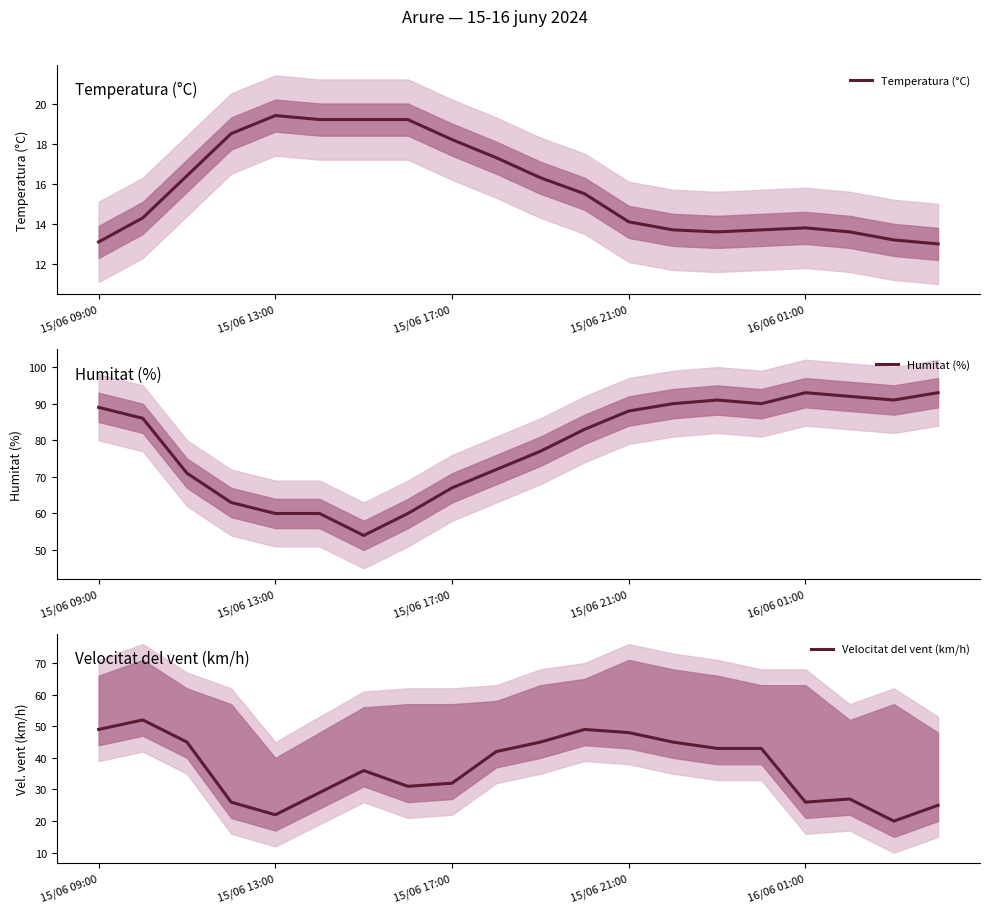

What is the minimum value for Temperatura (°C)?

13.0